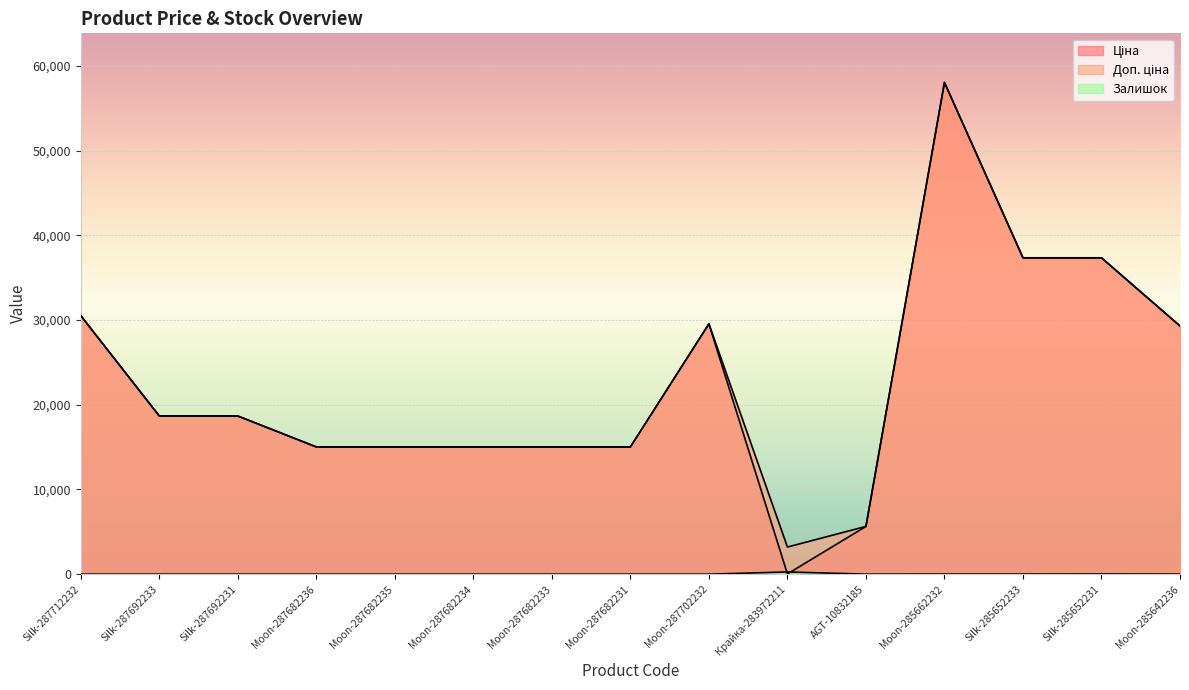

Rank the categories by Ціна value from lowest to highest.

Крайка-283972211, AGT-10832185, Moon-287682236, Moon-287682235, Moon-287682234, Moon-287682233, Moon-287682231, Silk-287692233, Silk-287692231, Moon-285642236, Moon-287702232, Silk-287712232, Silk-285652233, Silk-285652231, Moon-285662232